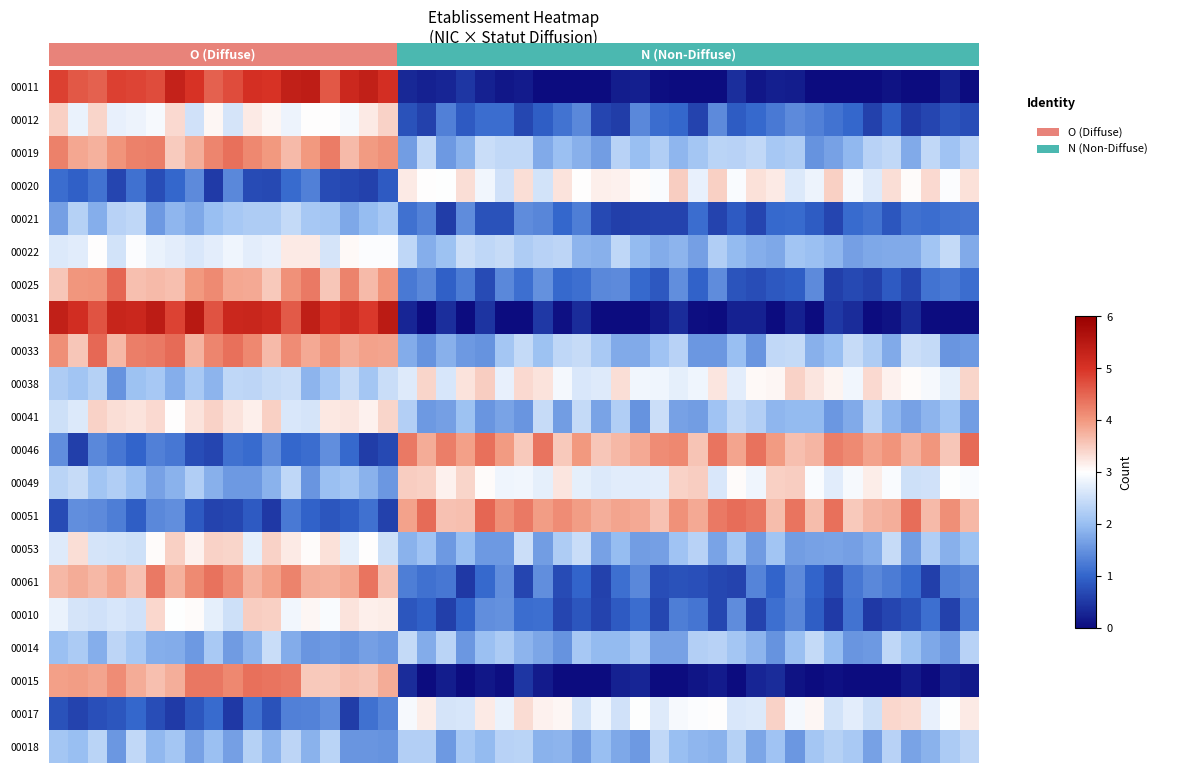

What is the average value of the 00033 series?

3